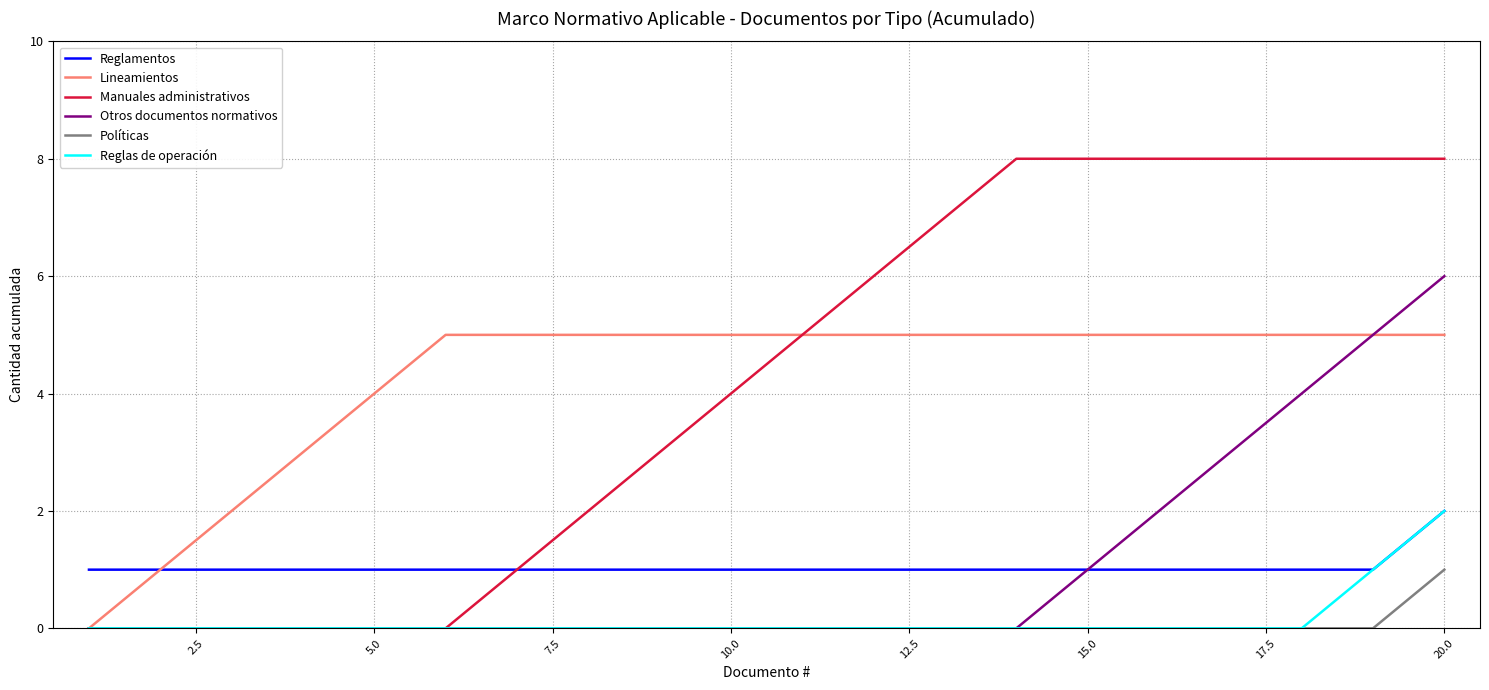

What is the greatest value displayed?

8